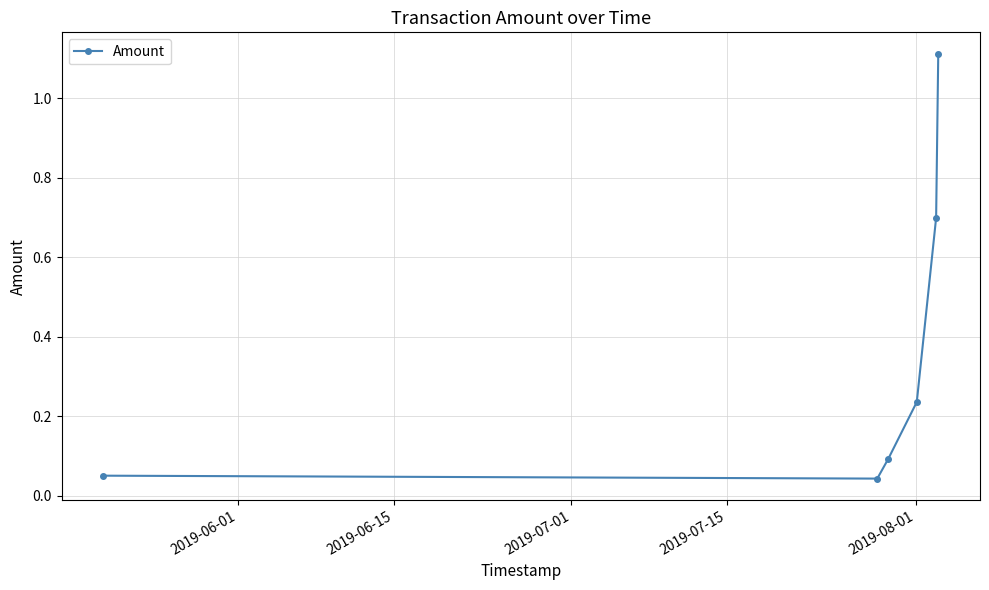

What is the average value?

0.4